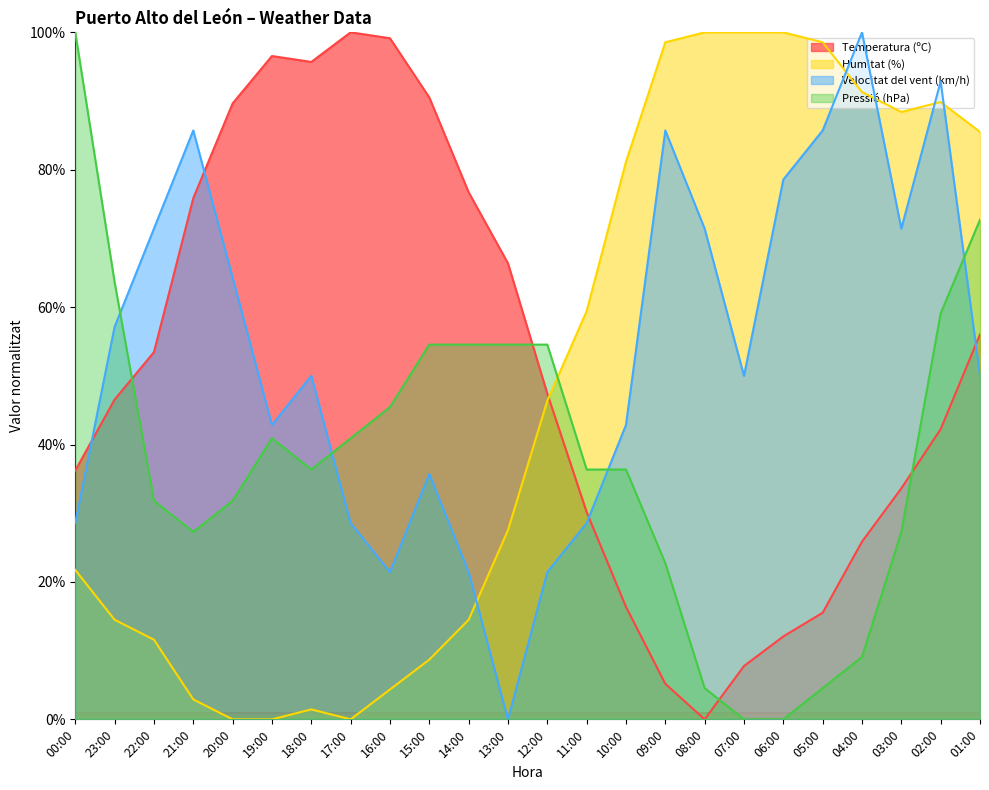

List the series in order of their peak value, lowest first.

Temperatura (ºC), Humitat (%), Velocitat del vent (km/h), Pressió (hPa)